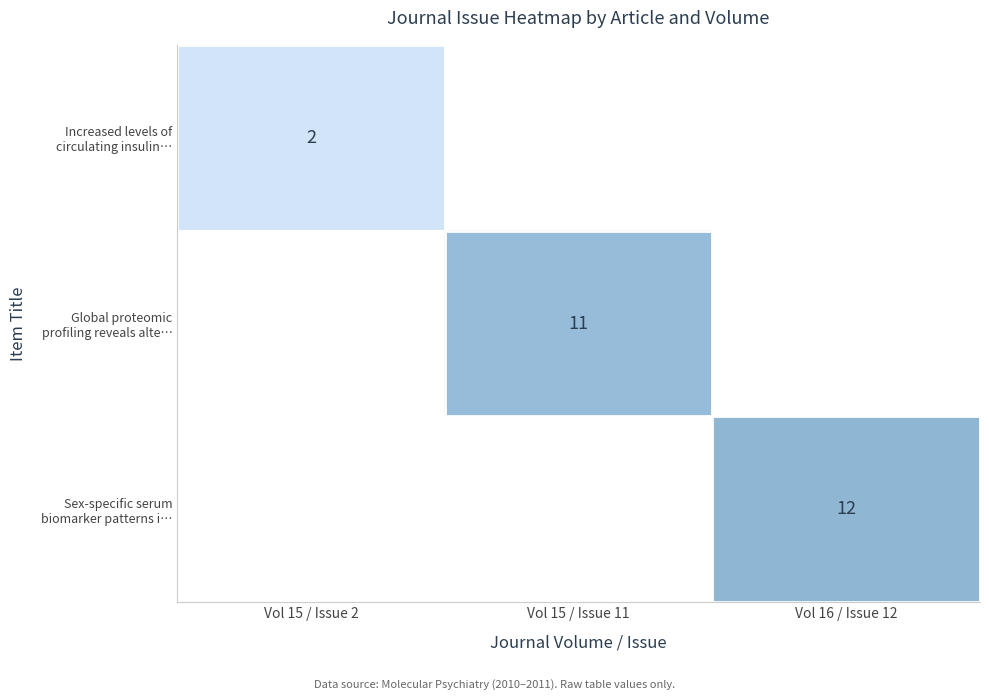

What is the maximum value for Increased levels of circulating insulin…?

2.0